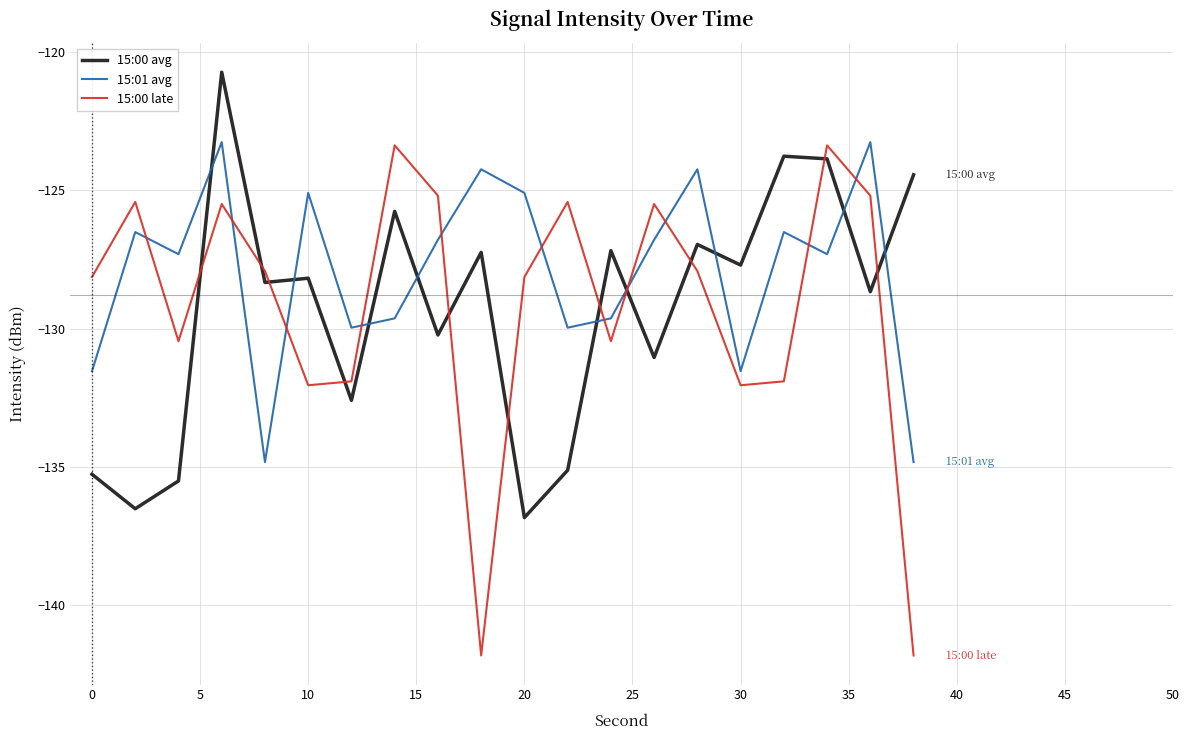

Which series has the widest spread of values?

15:00 late